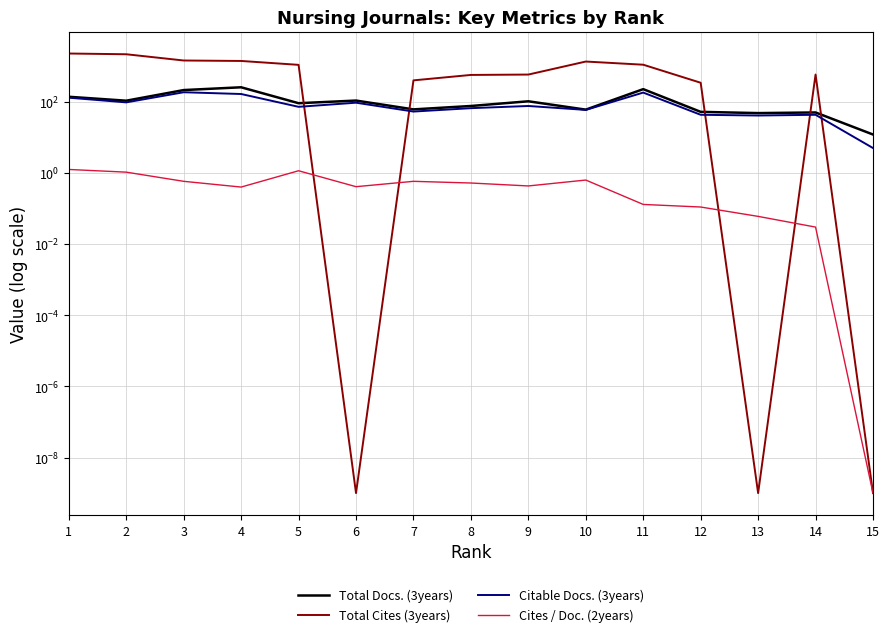

True or false: Cites / Doc. (2years) and Total Docs. (3years) cross at least once.

False